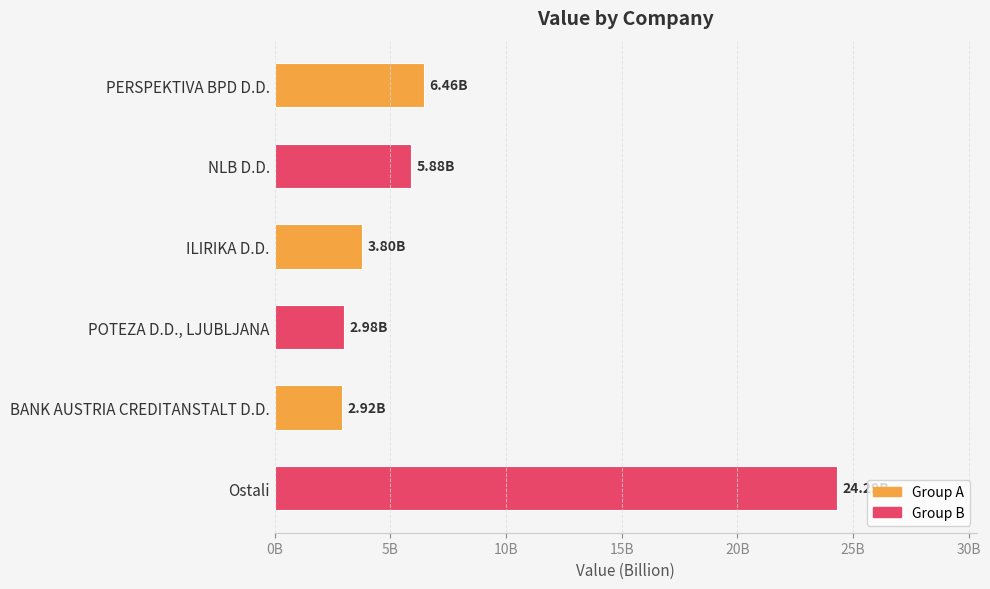

List the labels in order of value, largest first.

Ostali, PERSPEKTIVA BPD D.D., NLB D.D., ILIRIKA D.D., POTEZA D.D., LJUBLJANA, BANK AUSTRIA CREDITANSTALT D.D.